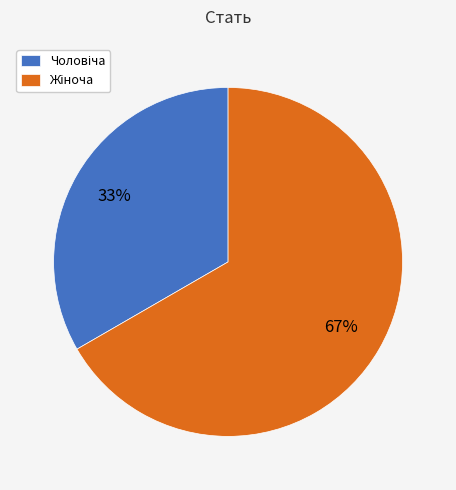

Is there a majority slice in this chart?

Yes